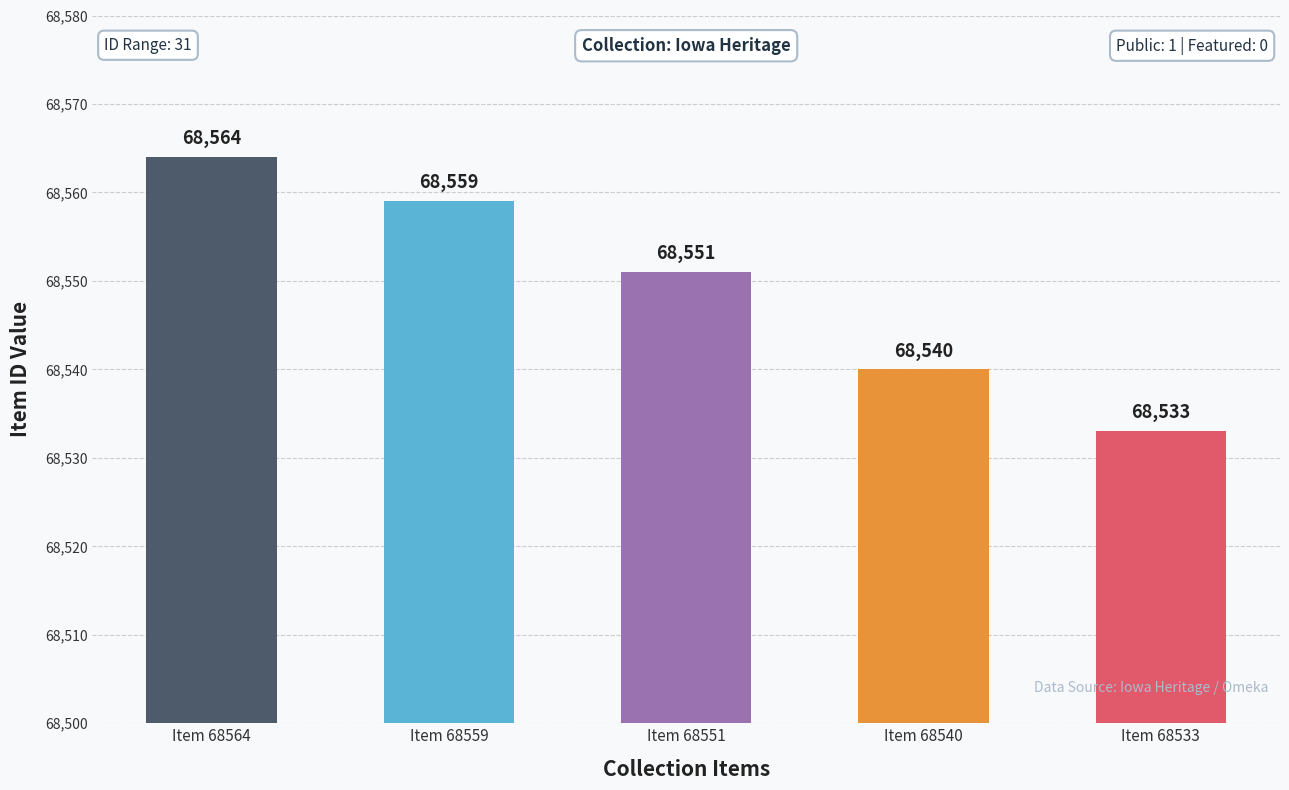

What is the change in value from Item 68564 to Item 68551?

-13